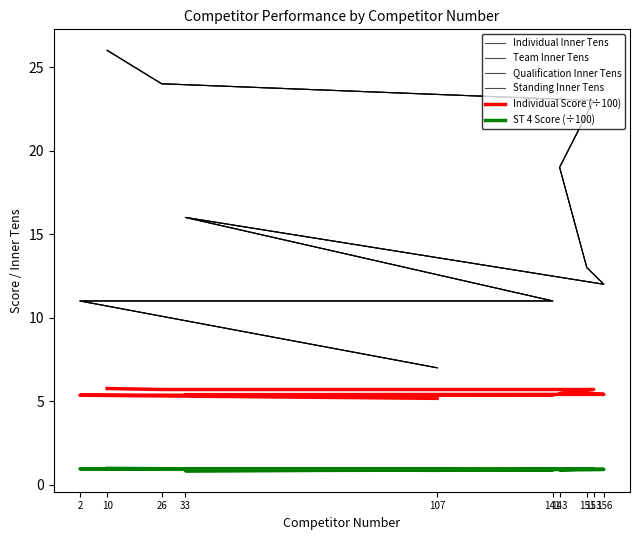

Which category has the lowest value across all series?

33